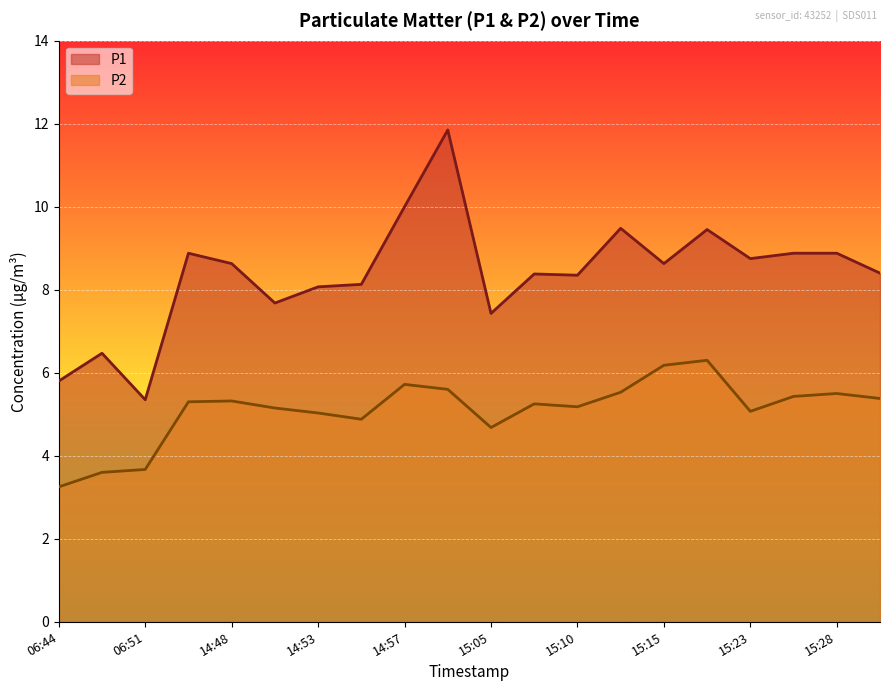

Rank the series at 15:31 from lowest to highest value.

P2, P1